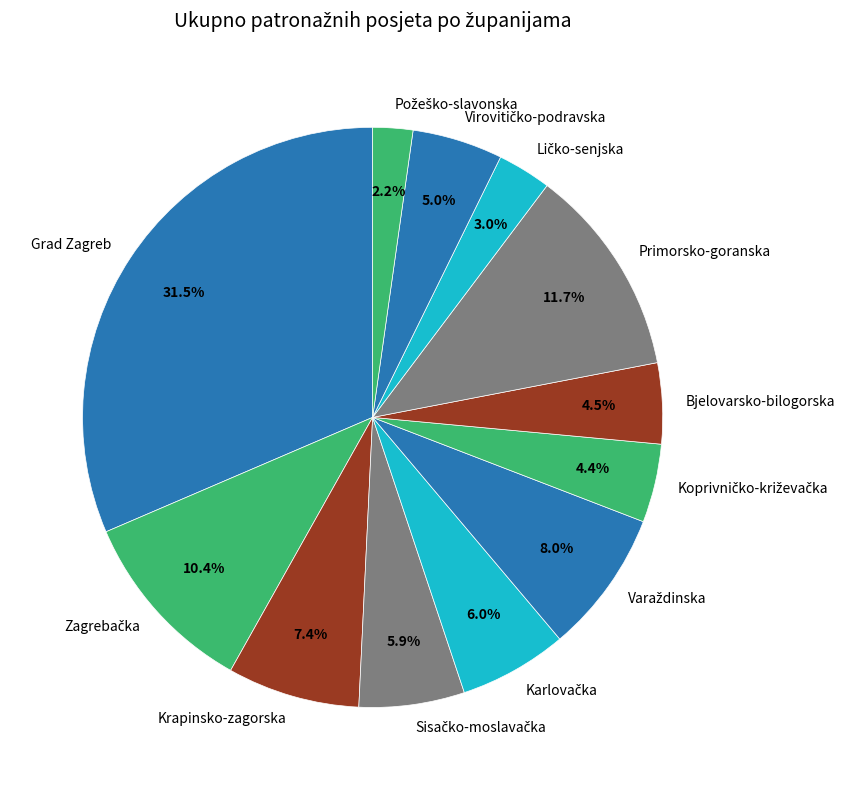

How much of the chart is everything except Grad Zagreb?

68.5%